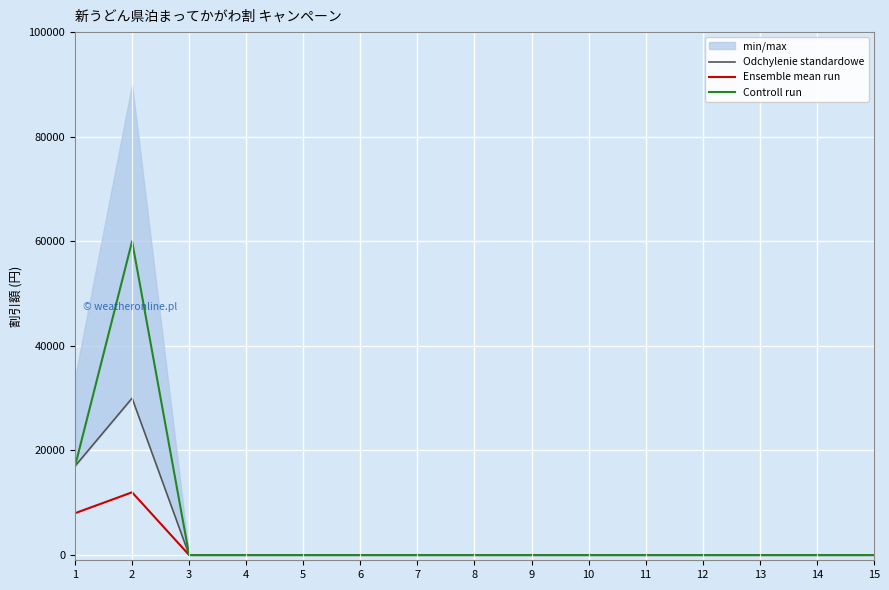

Does the chart display data point markers on the line(s)?

No